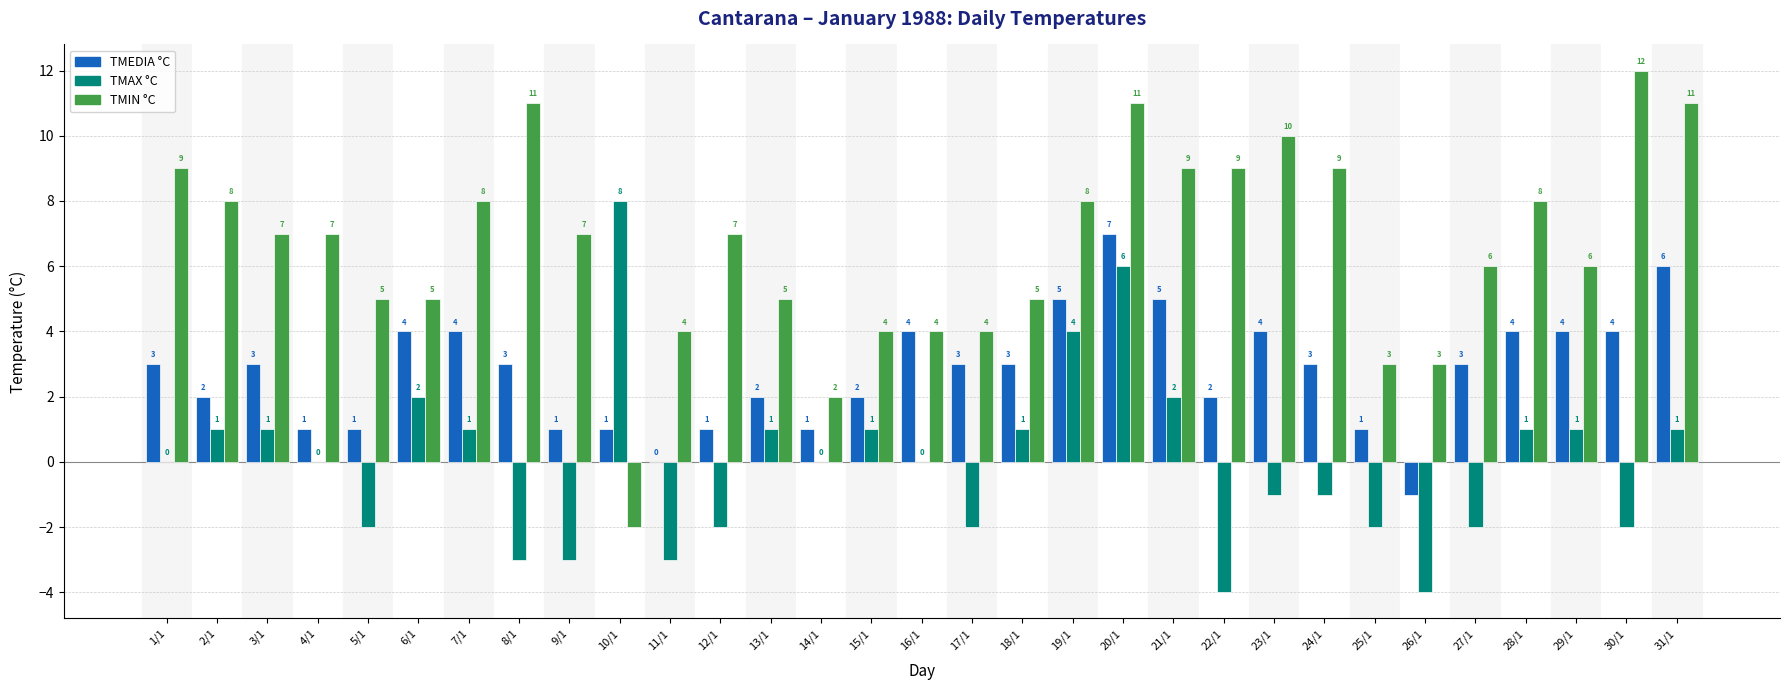

What is the greatest value displayed?

12